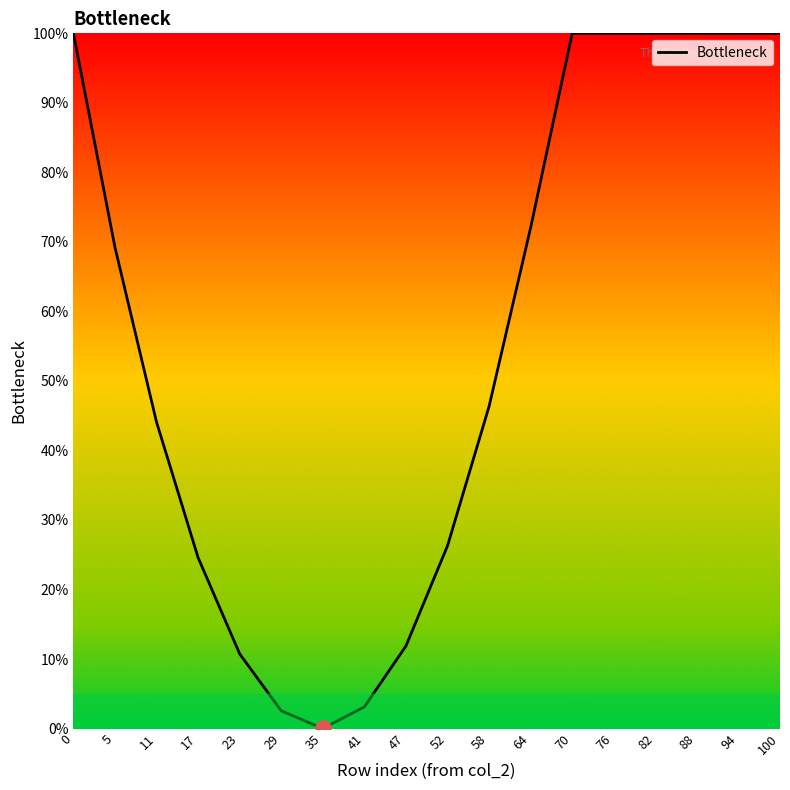

Which has a higher value, 41 or 100?

100